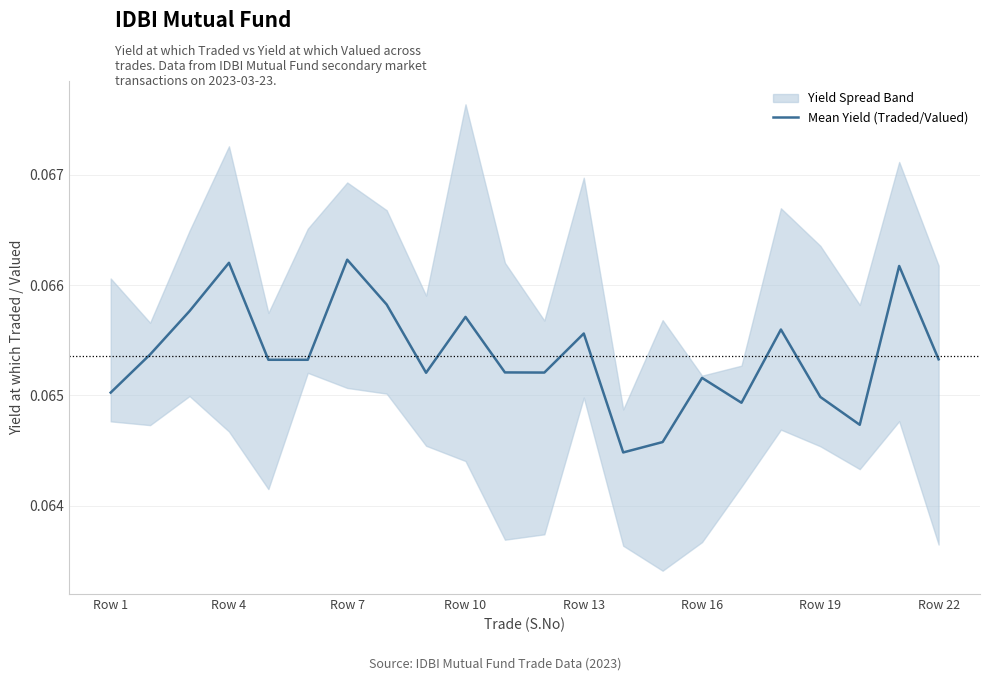

Read the value at Row 4.

0.1